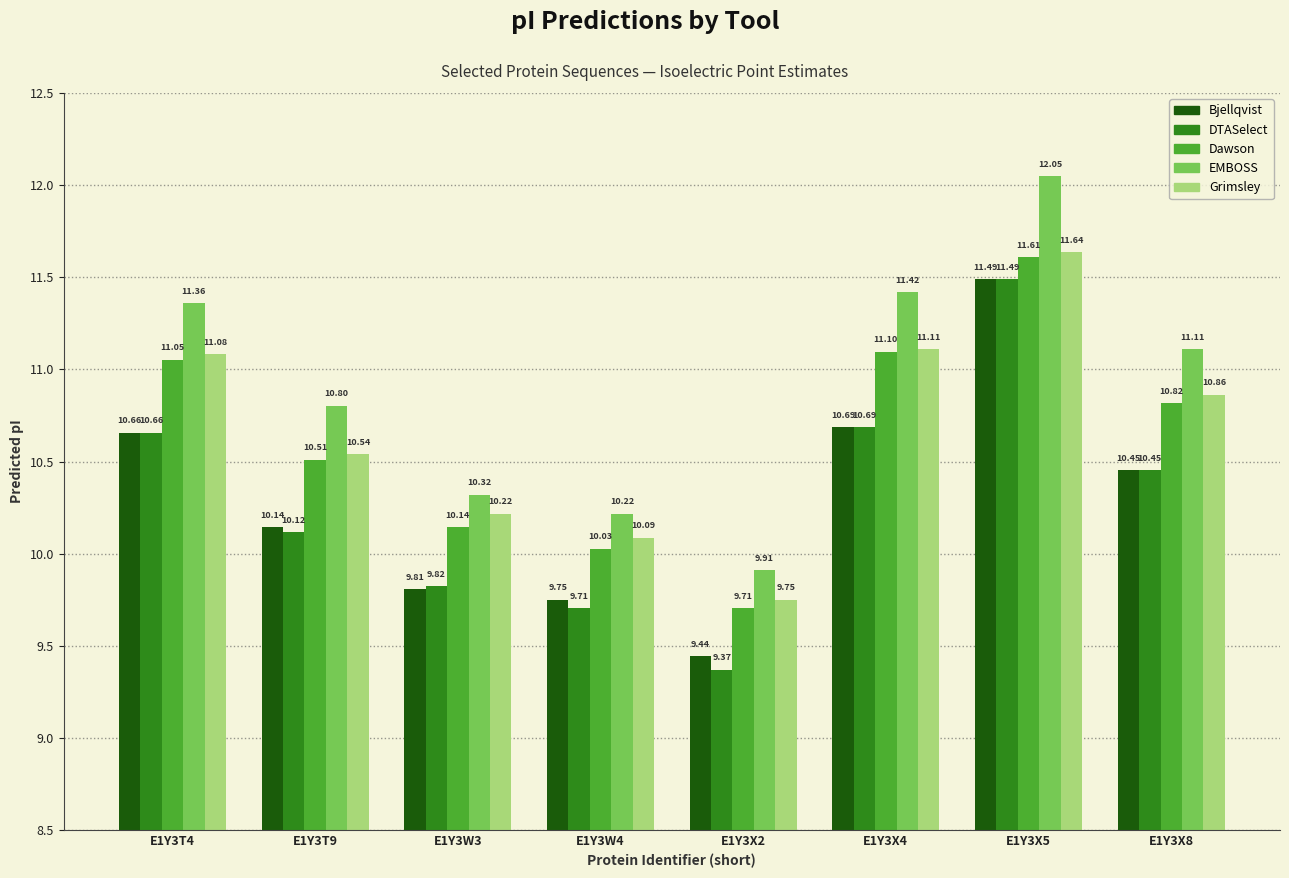

What is the difference between the maximum and minimum values in the EMBOSS series?

2.1